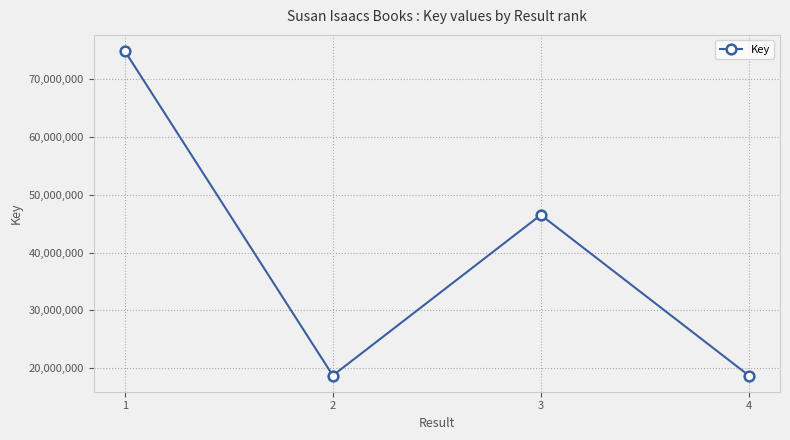

Approximately how many times larger is the value at 1 compared to 3?

1.6